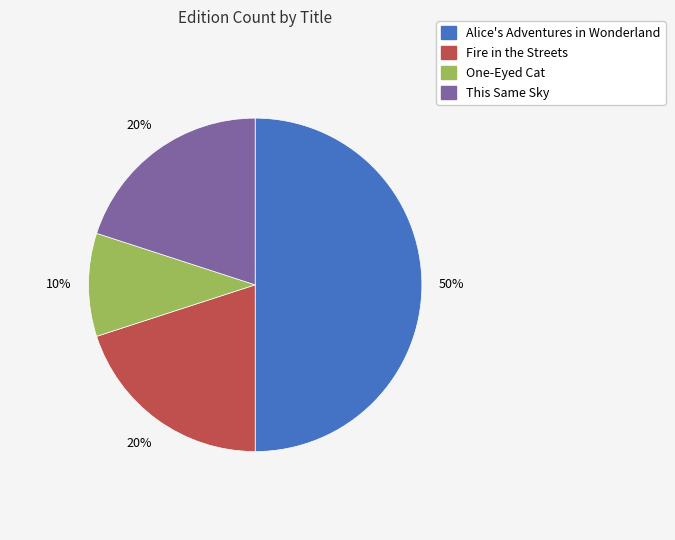

Is the sum of This Same Sky and One-Eyed Cat greater than half?

No